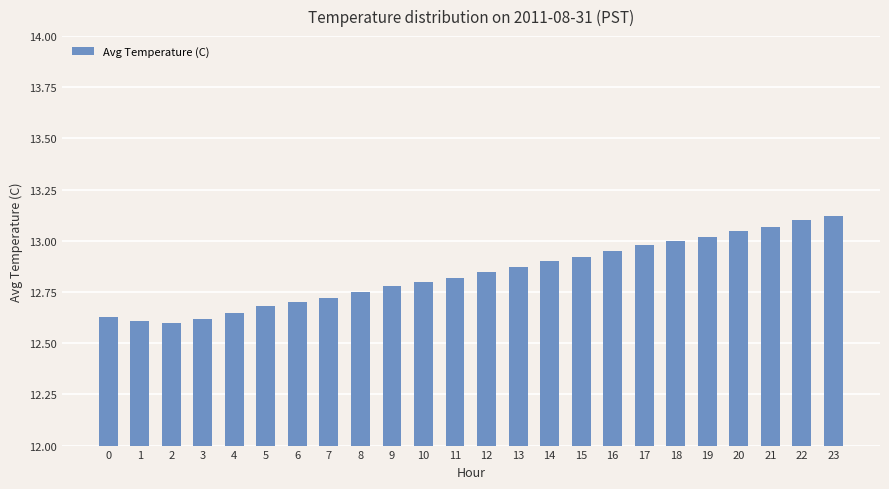

What is the sum of all values?

308.2